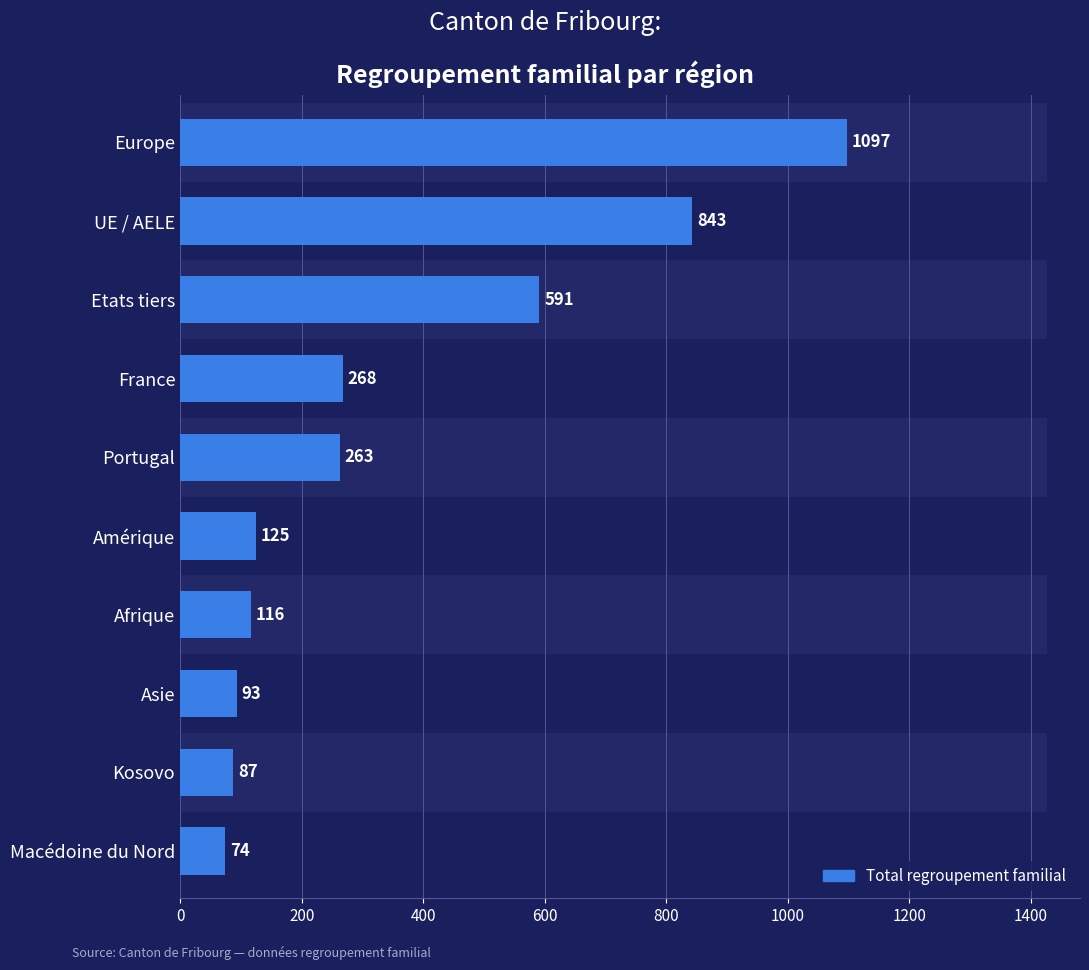

What is the value of the 1st bar from the left?

1097